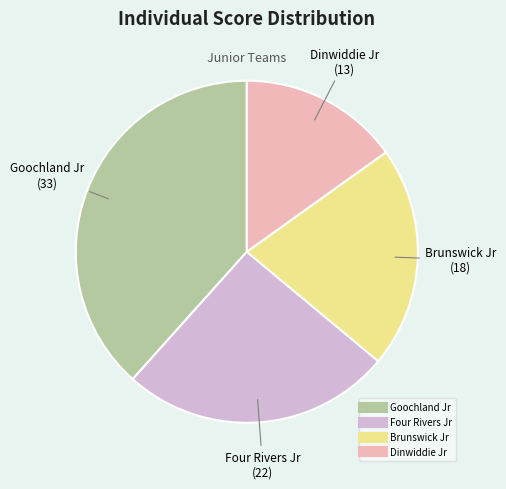

Is there any slice that represents more than half of the pie?

No